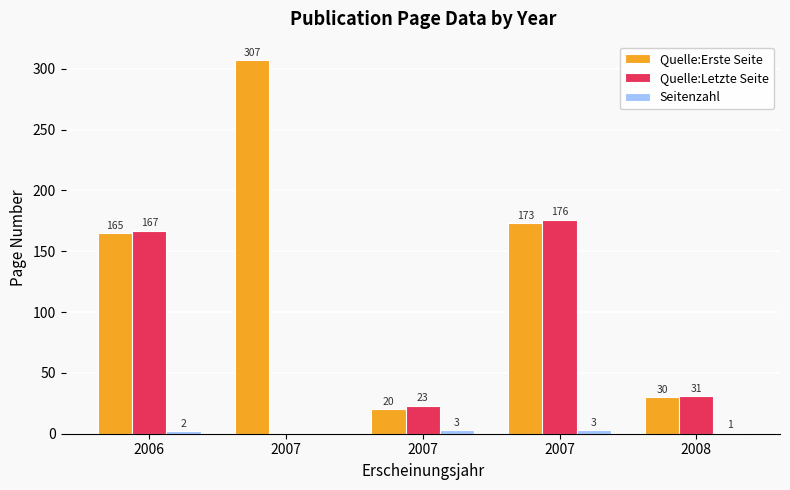

Count the number of categories in the chart.

5